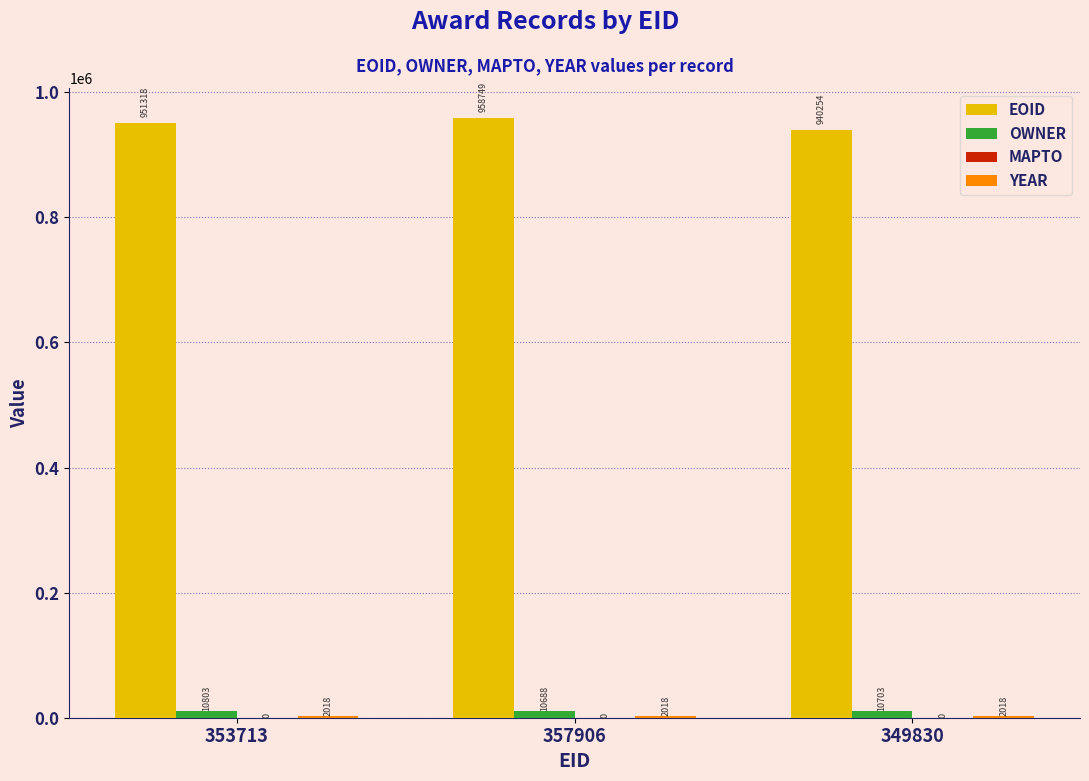

What is the sum of all OWNER values?

32194